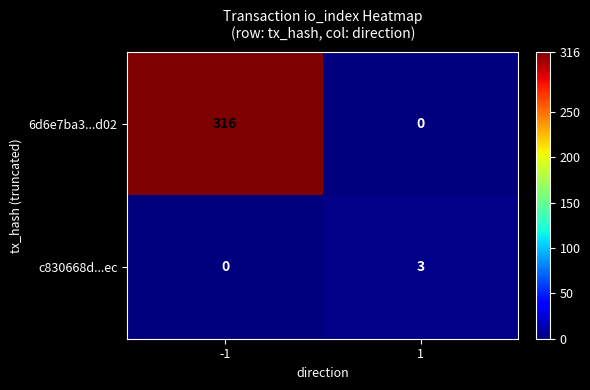

Reading right to left, extract all data points from this chart.

6d6e7ba3...d02: 0	316
c830668d...ec: 3	0